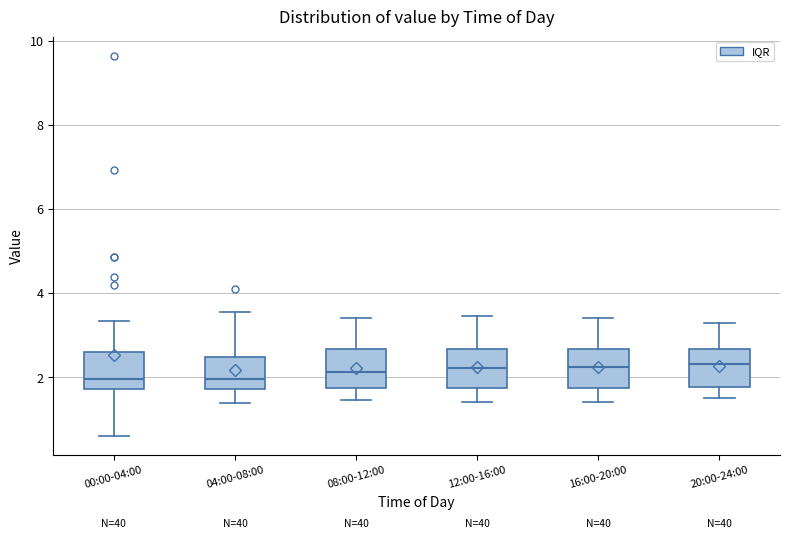

Where is the upper edge of the box for 16:00-20:00 on the y-axis? The values are not printed on the chart, so give them approximately, as read against the axis.

2.6